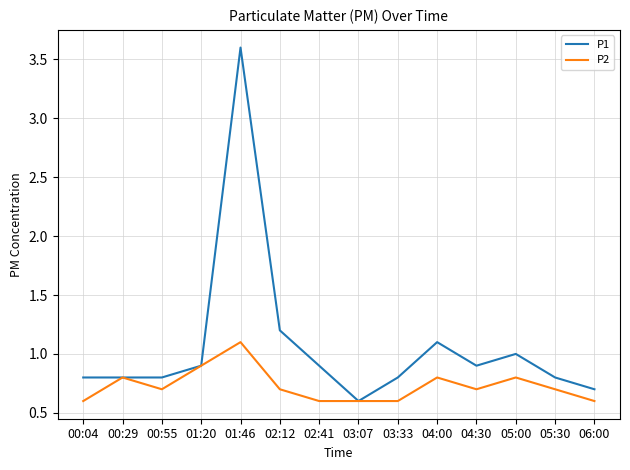

Is the value of P2 at 05:30 greater than the value of P1 at 00:55?

No